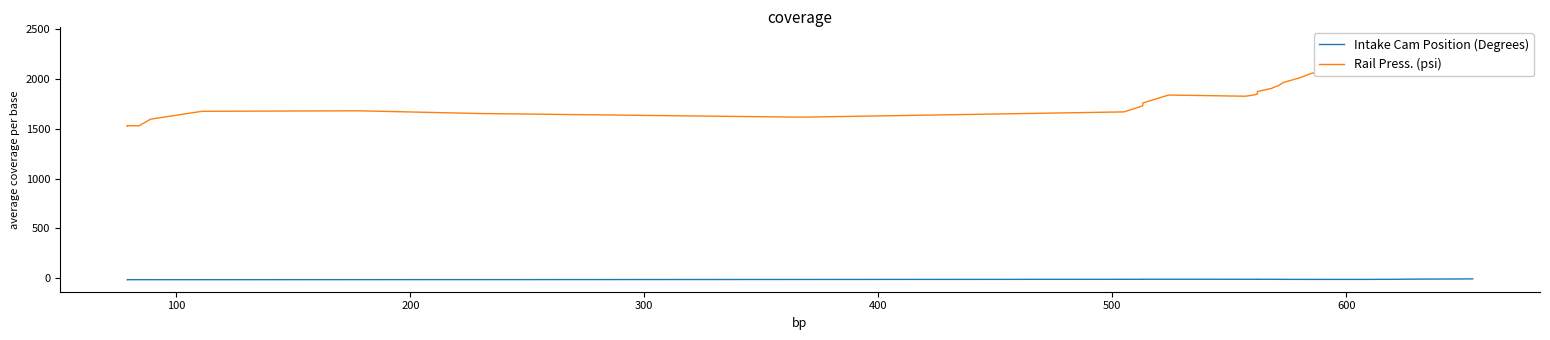

Reading left to right, extract all data points from this chart.

Intake Cam Position (Degrees): -13.0	-13.0	-13.0	-12.8	-12.8	-12.8	-12.8	-12.8	-12.8	-12.8	-12.8	-12.4	-12.2	-10.8	-9.3	-9.0	-8.7	-8.4	-8.8	-8.8	-8.8	-8.8	-8.9	-9.3	-9.4	-9.8	-9.9	-10.2	-10.2	-10.1	-10.1	-10.0	-9.7	-9.5	-7.8	-7.5	-6.7	-6.2	-5.5	-4.6
Rail Press. (psi): 1529.0	1530.0	1529.0	1529.0	1530.0	1530.0	1530.0	1530.0	1528.0	1595.0	1674.0	1679.0	1652.0	1615.0	1668.0	1729.0	1757.0	1837.0	1825.0	1840.0	1847.0	1872.0	1903.0	1915.0	1931.0	1962.0	2009.0	2053.0	2116.0	2133.0	2182.0	2201.0	2223.0	2247.0	2270.0	2309.0	2327.0	2355.0	2385.0	2398.0